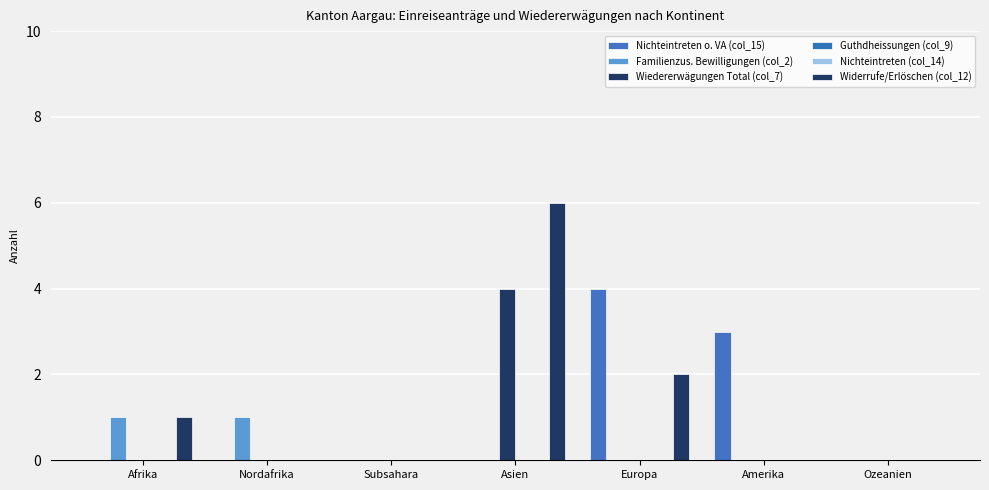

What are all the series names shown in the legend?

Nichteintreten o. VA (col_15), Familienzus. Bewilligungen (col_2), Wiedererwägungen Total (col_7), Guthdheissungen (col_9), Nichteintreten (col_14), Widerrufe/Erlöschen (col_12)